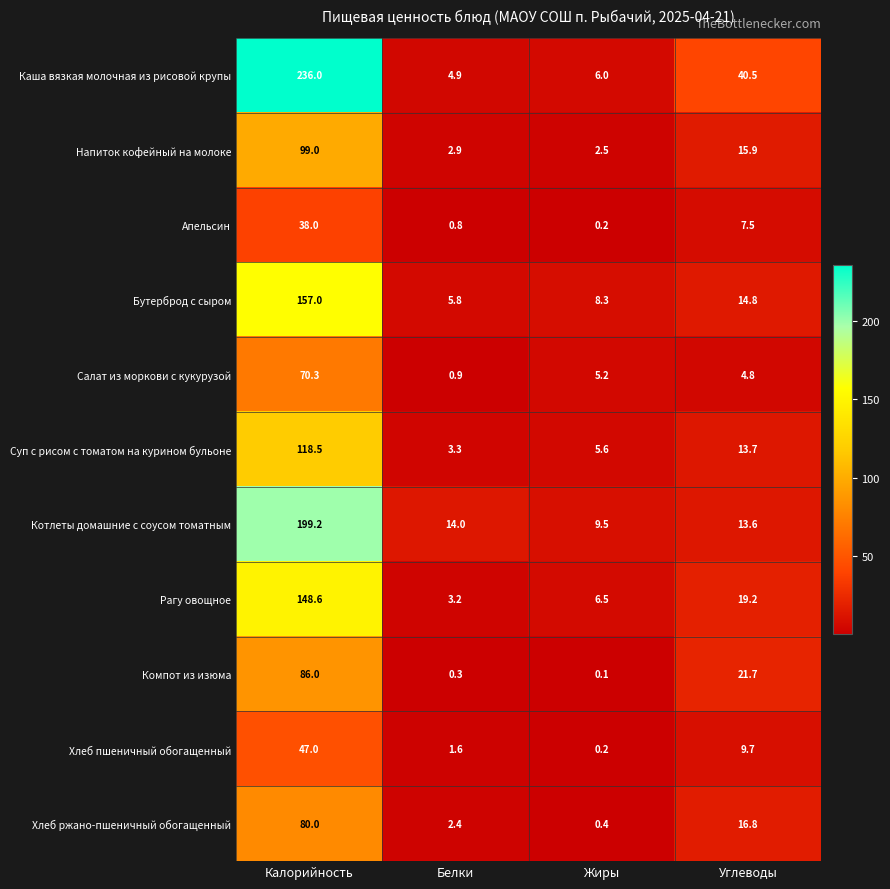

What is the average value of the Рагу овощное series?

44.4